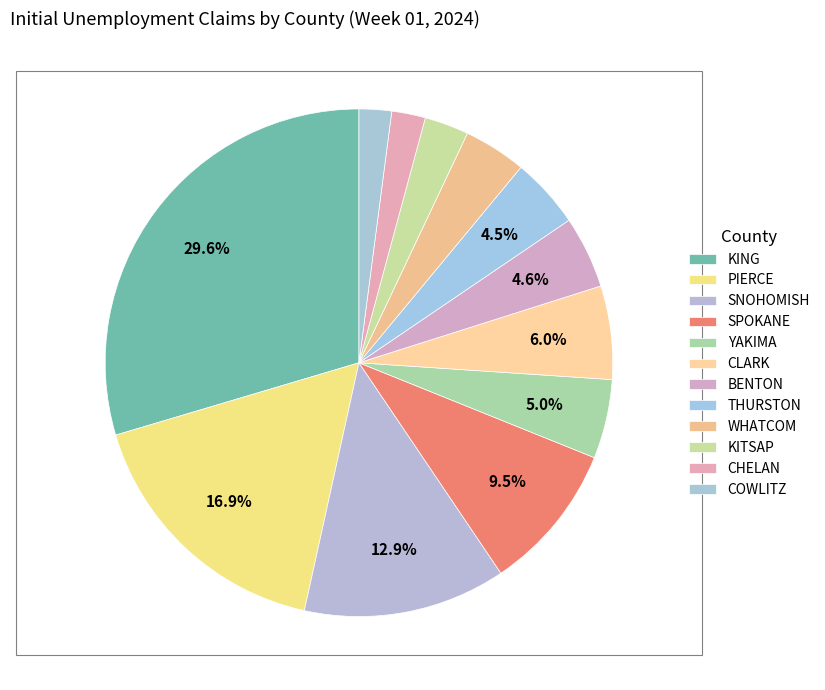

Does COWLITZ account for over 50% of the chart?

No